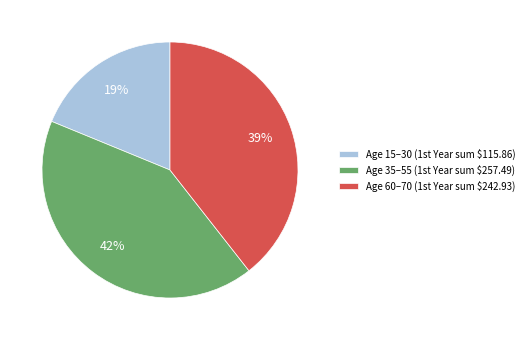

Does any single category account for the majority?

No